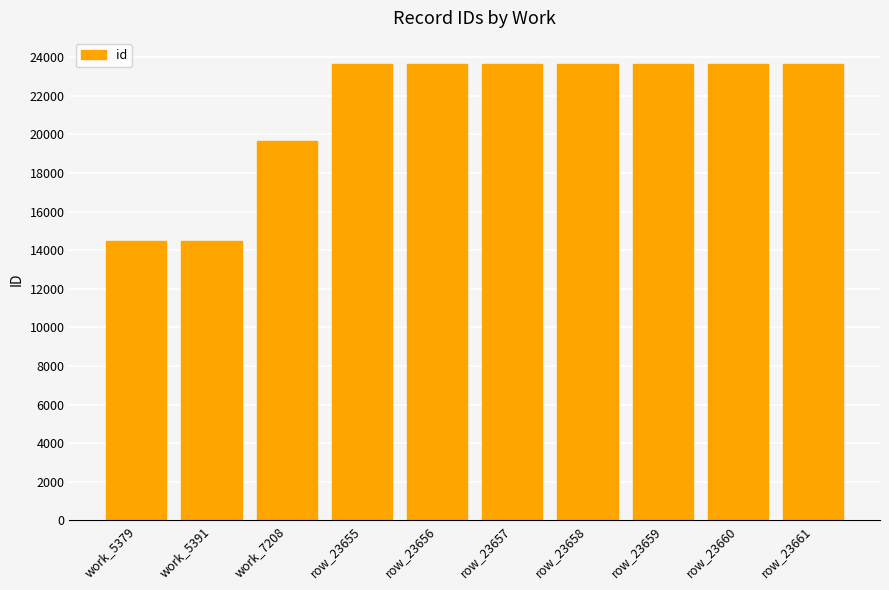

What position from the right is row_23655?

7